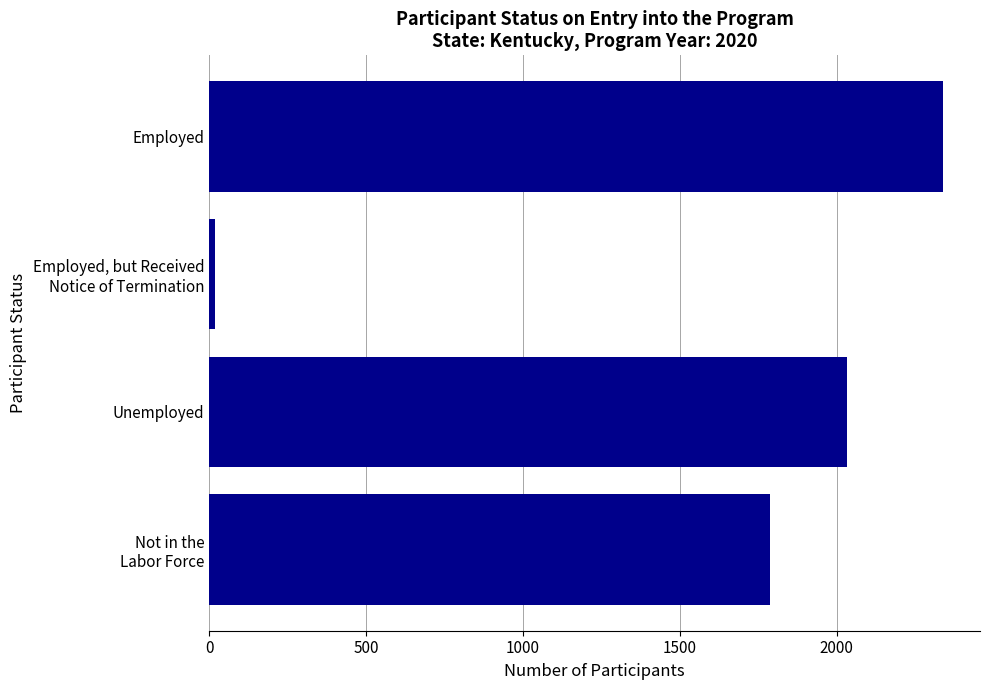

The value at Unemployed is 891. True or false?

False